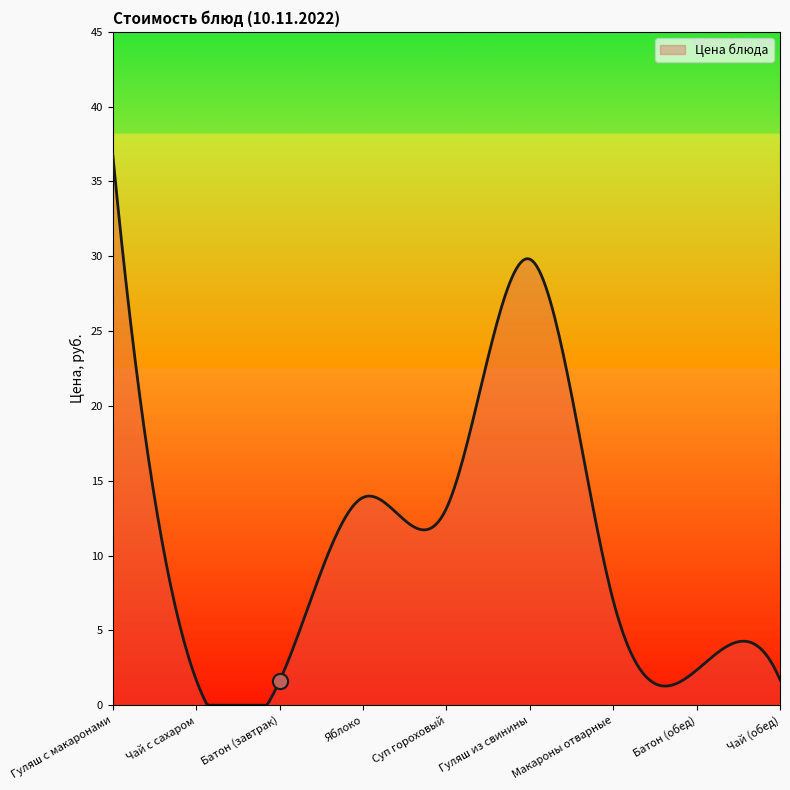

Which has a higher value, Яблоко or Гуляш из свинины?

Гуляш из свинины